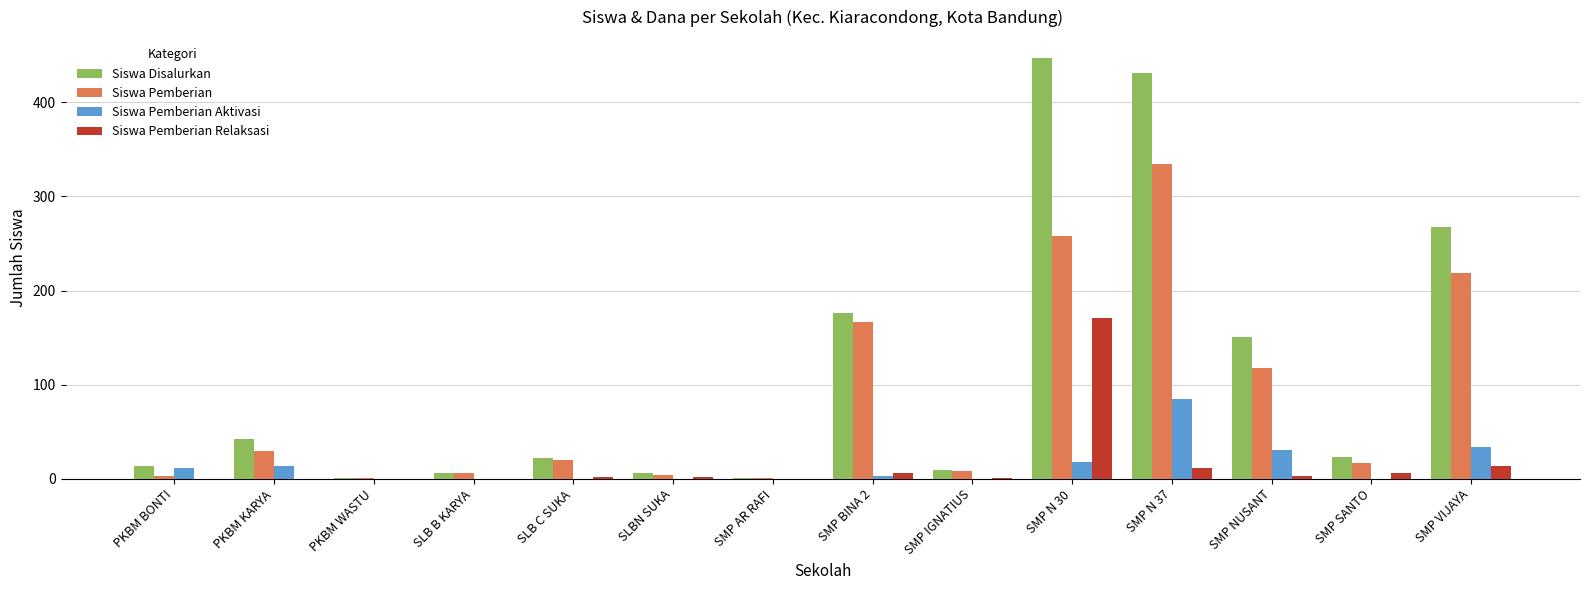

Between SLBN SUKA and SMP NUSANT, which series saw the biggest shift?

Siswa Disalurkan